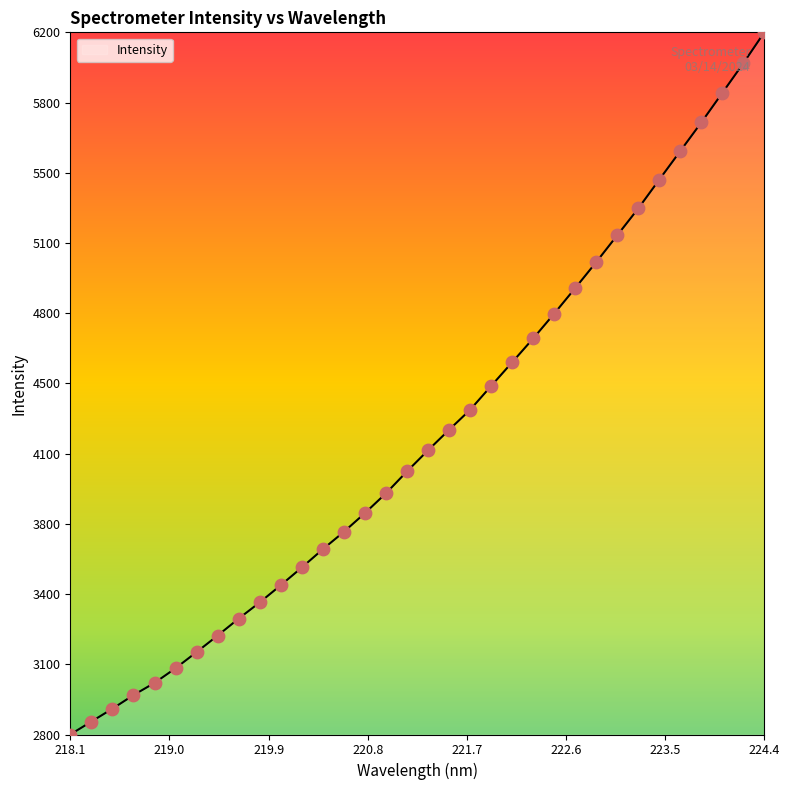

Does the chart have visible grid lines?

No